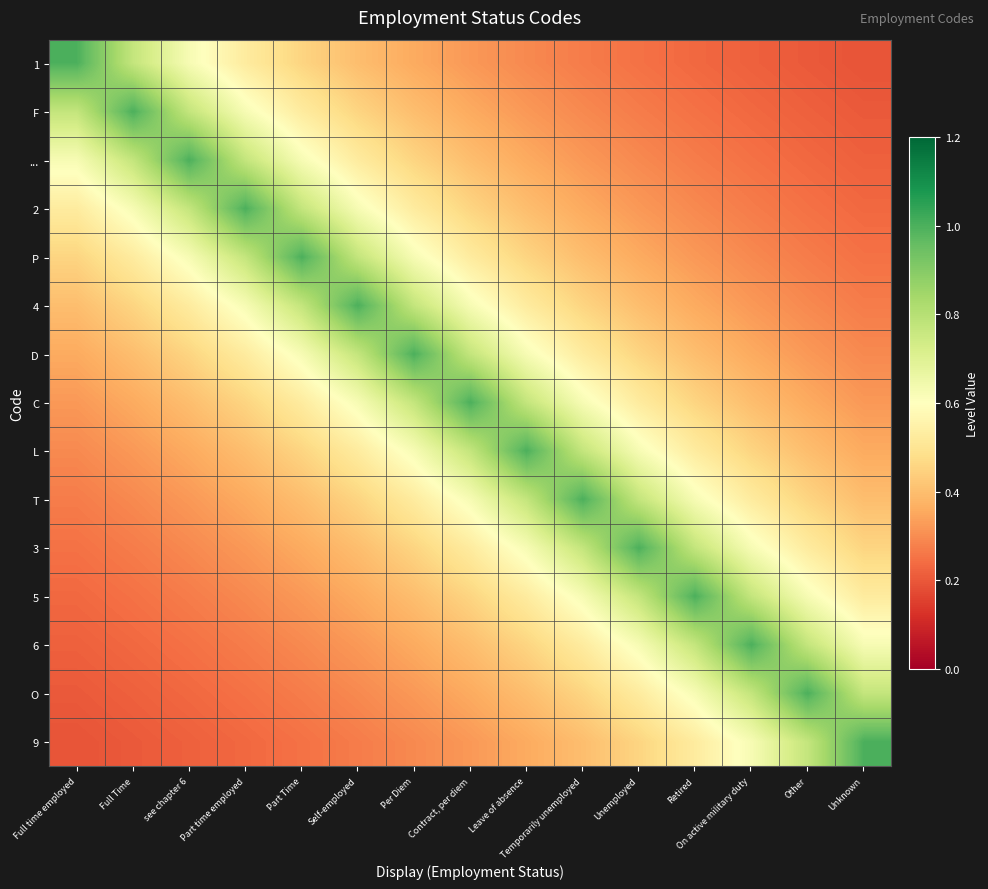

Between Full time employed and Per Diem, which series saw the biggest shift?

1